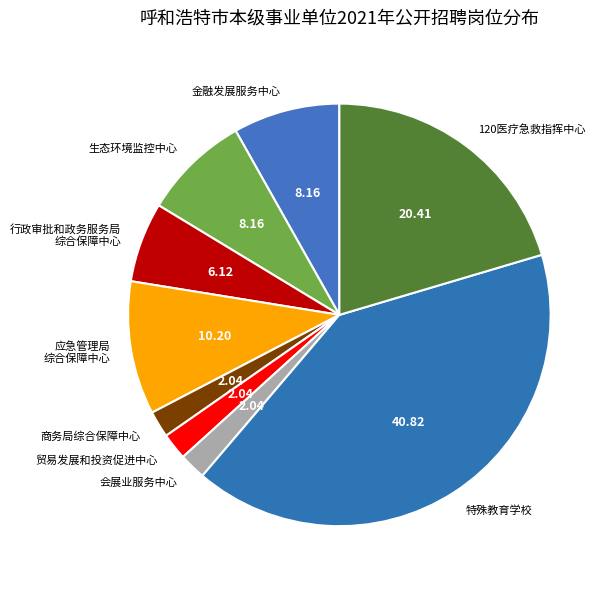

What is the ratio of the value at 应急管理局 综合保障中心 to the value at 会展业服务中心?

5.0